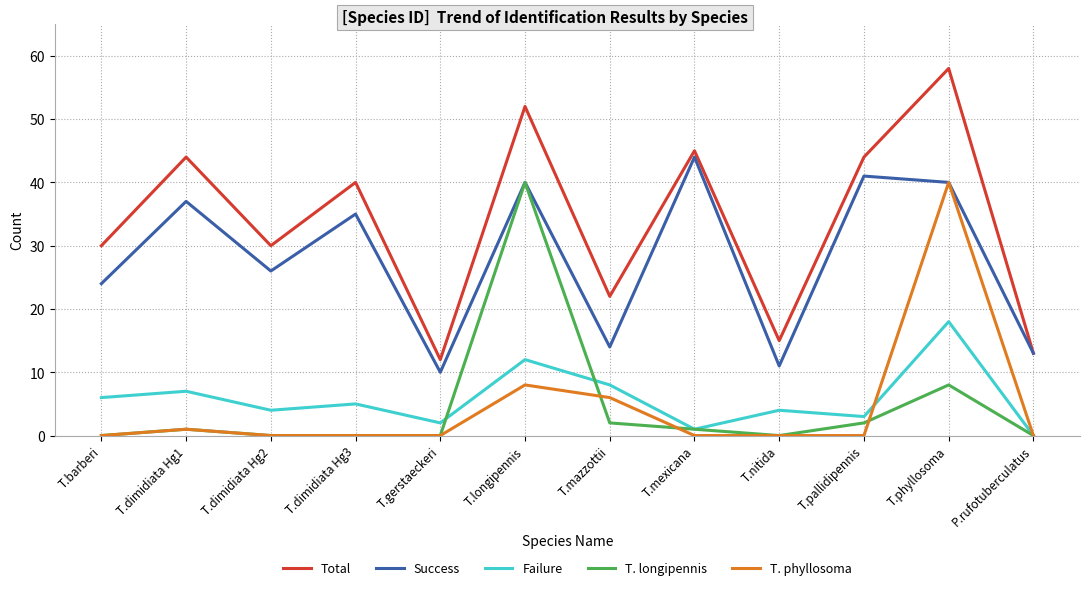

The value of Total at T.dimidiata Hg2 is 48. True or false?

False